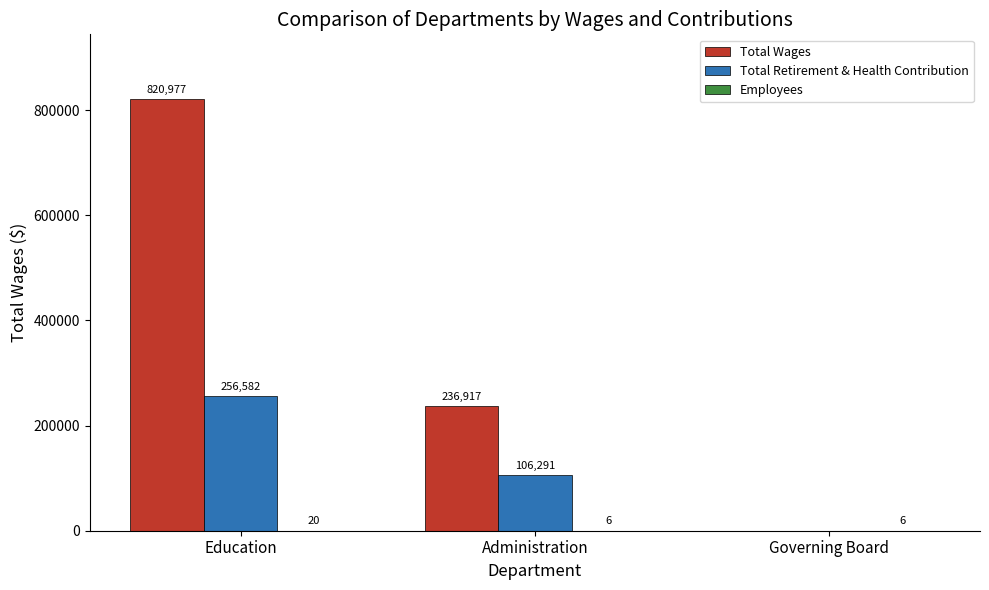

Is the value of Total Wages at Administration greater than the value of Total Retirement & Health Contribution at Education?

No